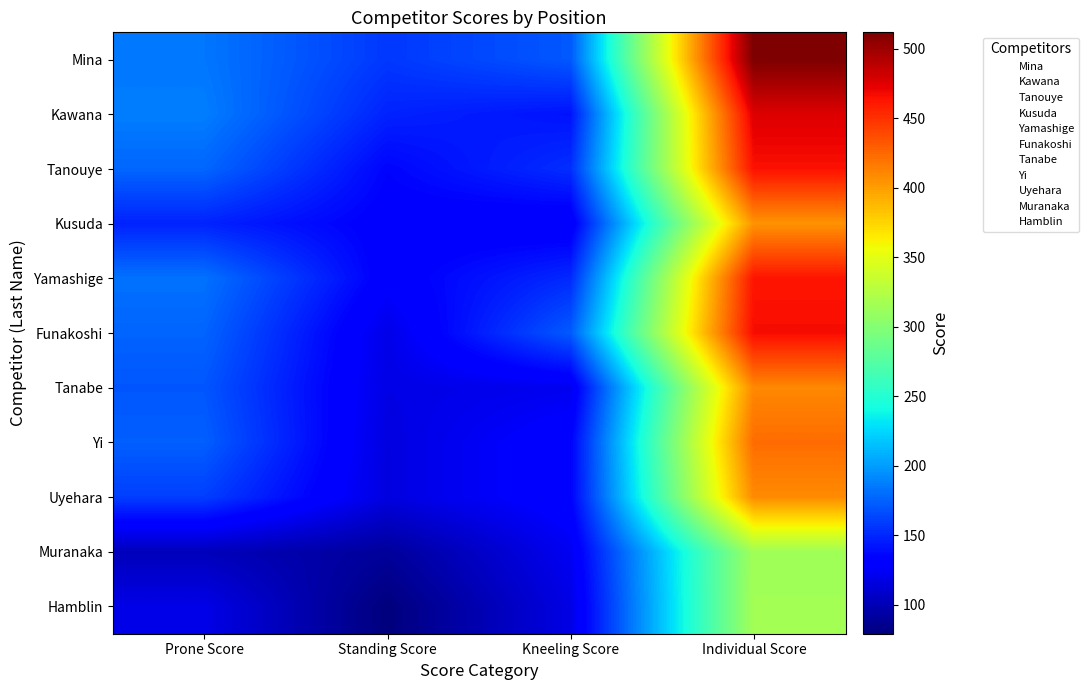

Reading left to right, extract all data points from this chart.

Mina: Prone Score=184	Standing Score=157	Kneeling Score=171	Individual Score=512
Kawana: Prone Score=187	Standing Score=148	Kneeling Score=141	Individual Score=476
Tanouye: Prone Score=177	Standing Score=135	Kneeling Score=153	Individual Score=465
Kusuda: Prone Score=148	Standing Score=131	Kneeling Score=126	Individual Score=405
Yamashige: Prone Score=182	Standing Score=130	Kneeling Score=151	Individual Score=463
Funakoshi: Prone Score=176	Standing Score=119	Kneeling Score=172	Individual Score=467
Tanabe: Prone Score=170	Standing Score=118	Kneeling Score=122	Individual Score=410
Yi: Prone Score=174	Standing Score=116	Kneeling Score=133	Individual Score=423
Uyehara: Prone Score=160	Standing Score=116	Kneeling Score=133	Individual Score=409
Muranaka: Prone Score=102	Standing Score=90	Kneeling Score=123	Individual Score=315
Hamblin: Prone Score=119	Standing Score=79	Kneeling Score=118	Individual Score=316